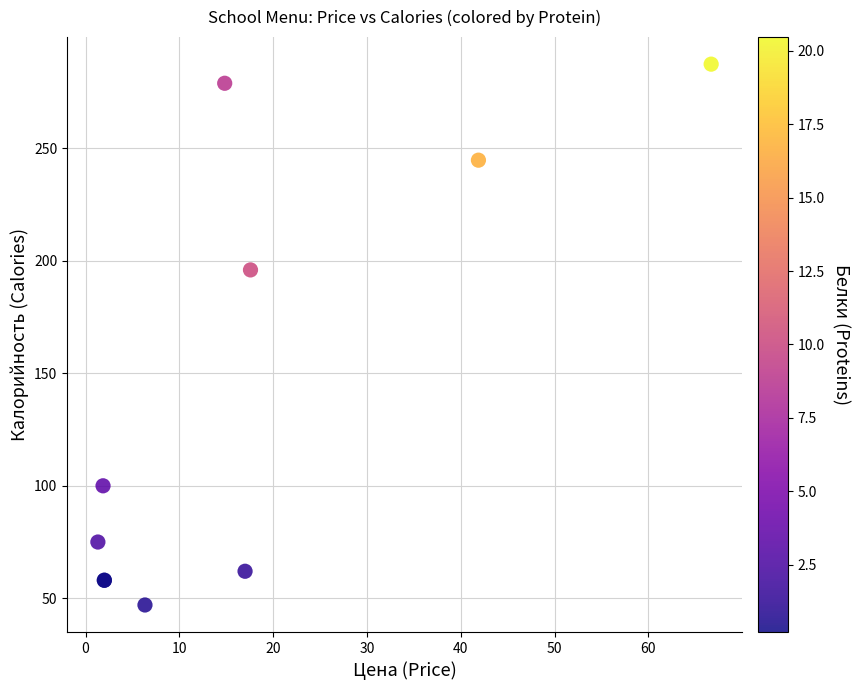

What Y value in the scatter plot is closest to 167?

196.0